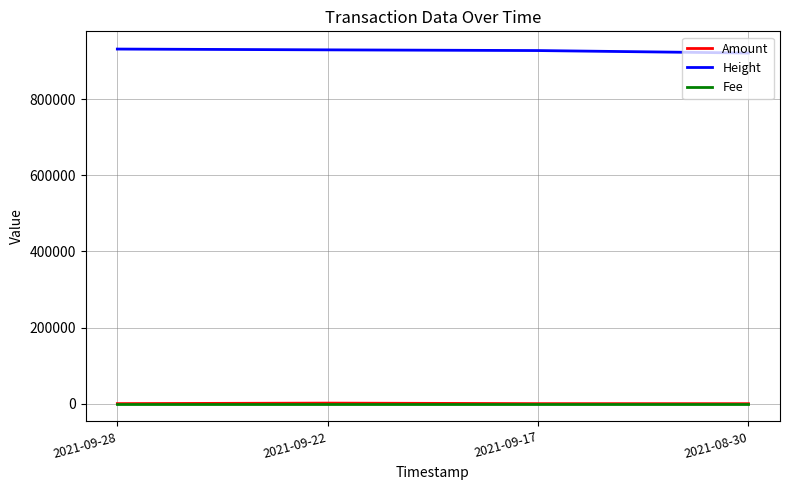

True or false: Fee and Height cross at least once.

False